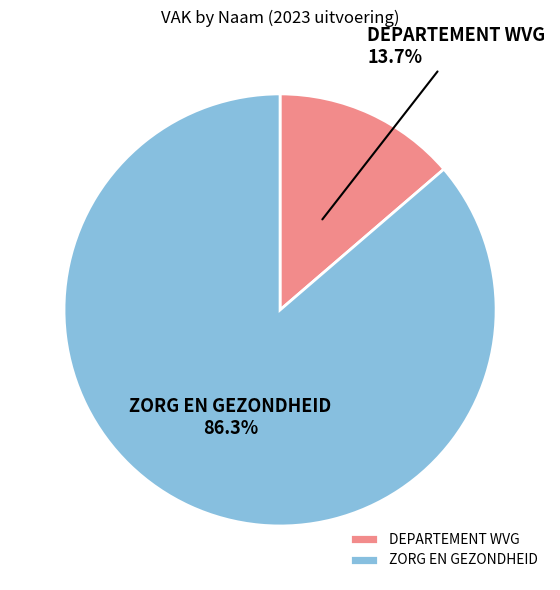

The DEPARTEMENT WVG slice represents 5% of the pie. True or false?

False